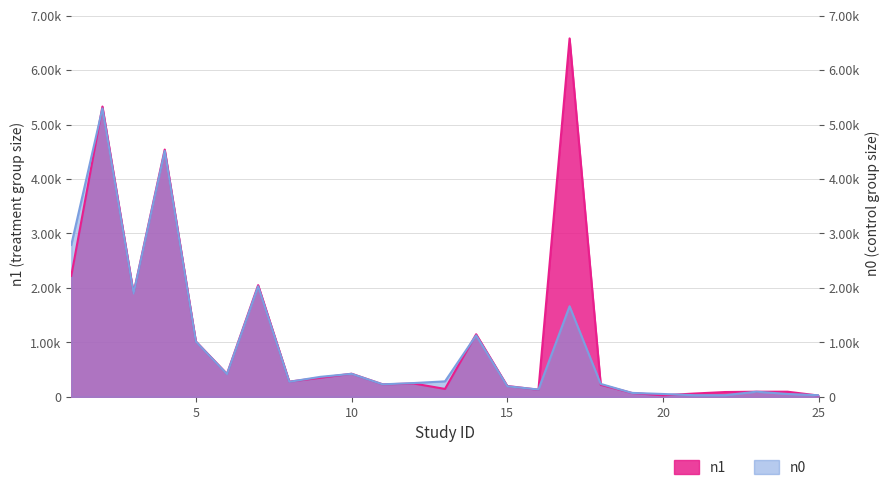

Is it true that n0 equals 276 at 8?

True